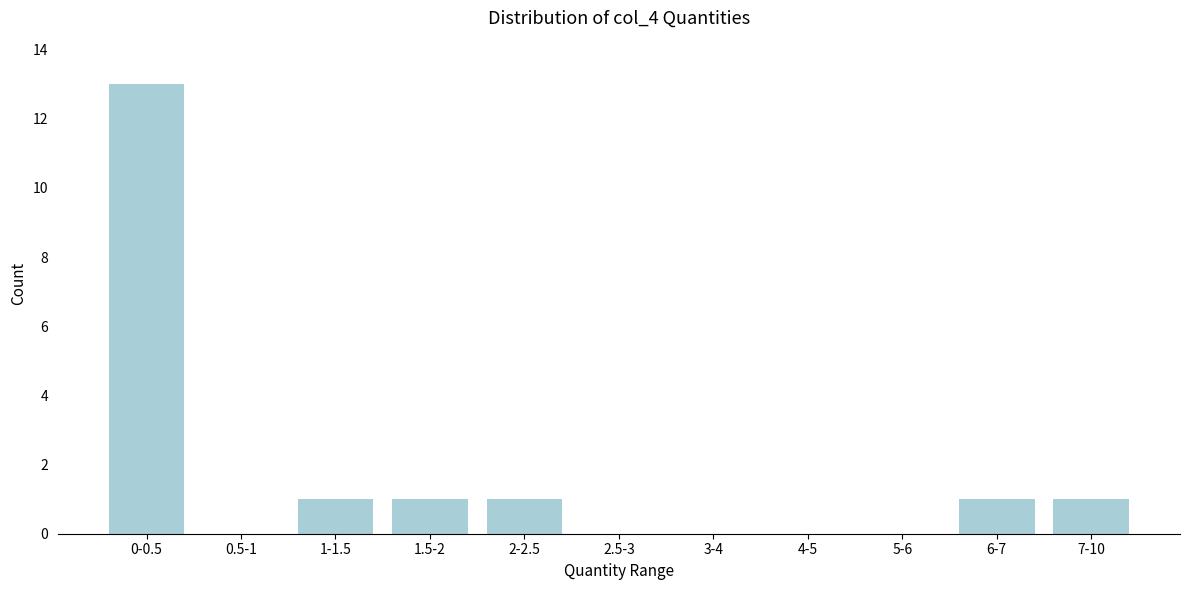

Reading left to right, list all the values displayed in this chart.

0-0.5=13	0.5-1=0	1-1.5=1	1.5-2=1	2-2.5=1	2.5-3=0	3-4=0	4-5=0	5-6=0	6-7=1	7-10=1